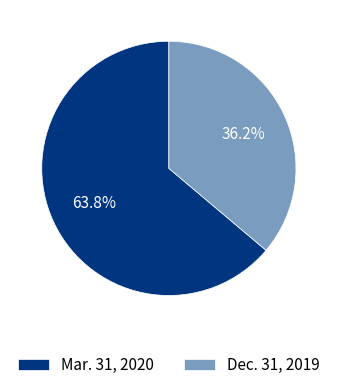

Which slice is the largest?

Mar. 31, 2020